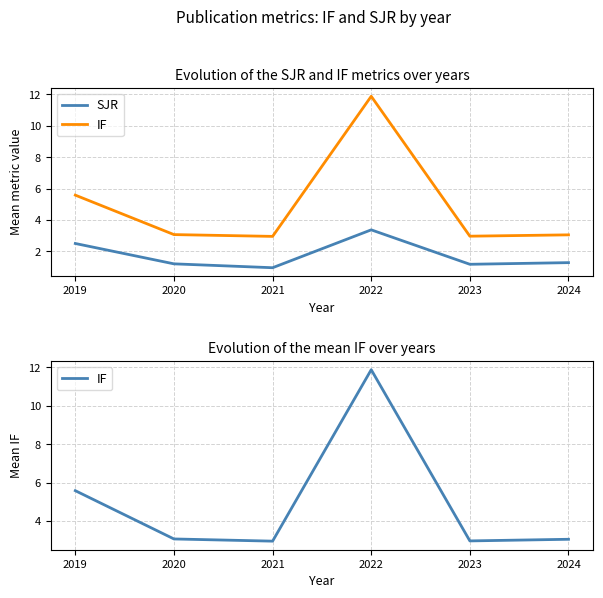

What is the average value of the IF series?

4.9